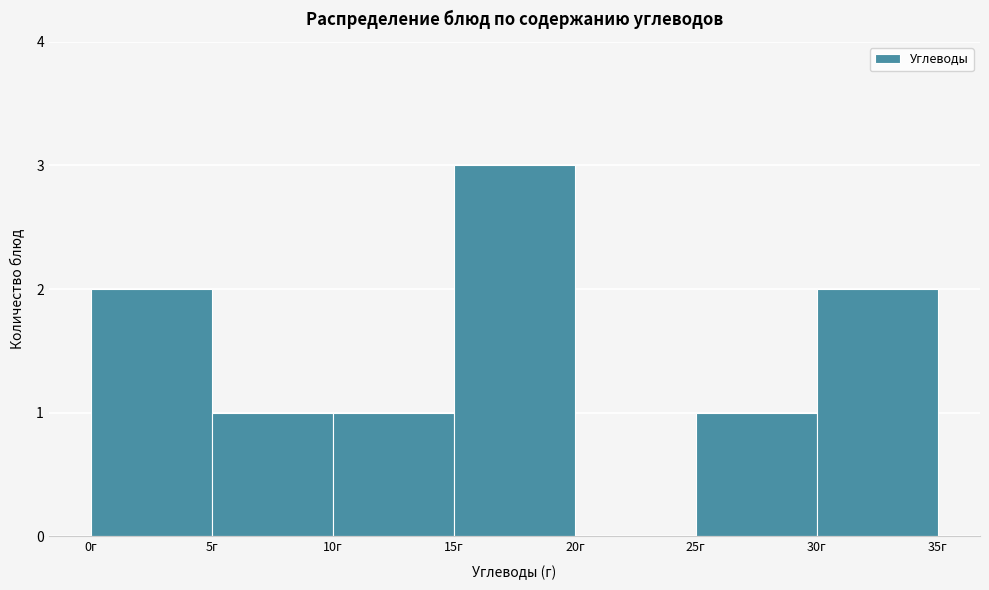

Reading left to right, list every bar in this chart as the range it spans on the x-axis followed by its height. The values are not printed on the chart, so give them approximately, as read against the axis.

0 to 5: 2
5 to 10: 1
10 to 15: 1
15 to 20: 3
20 to 25: 0
25 to 30: 1
30 to 35: 2